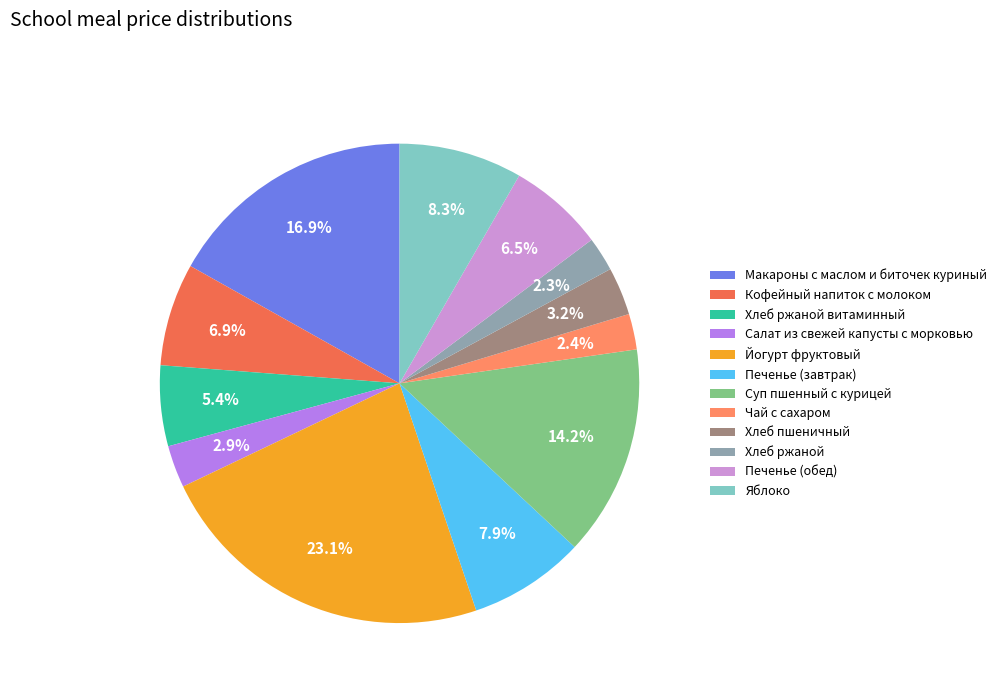

Combined, what portion of the pie is Суп пшенный с курицей and Чай с сахаром?

16.6%